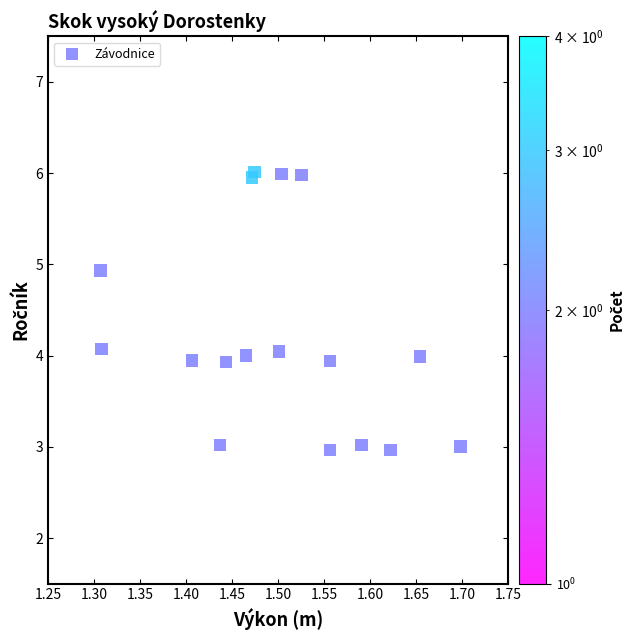

What is the range of X values (max minus min)?

0.4